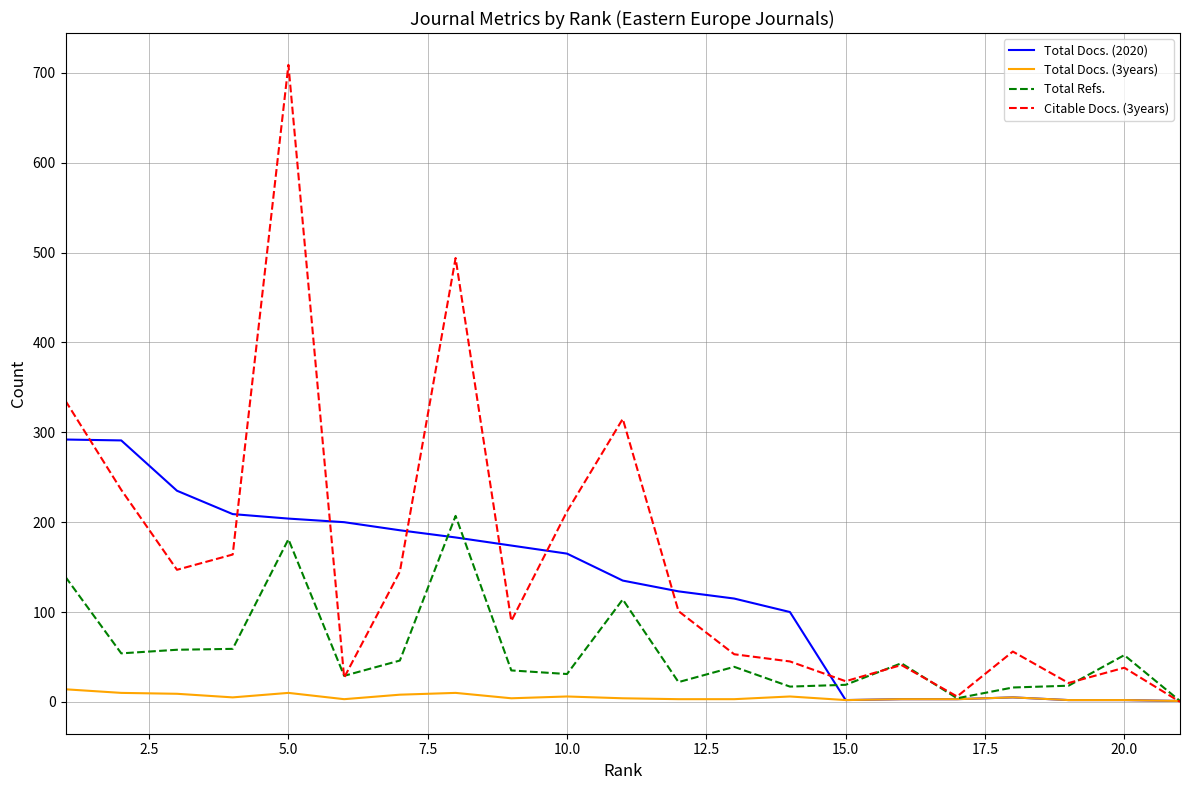

What is the maximum value for Total Refs.?

207